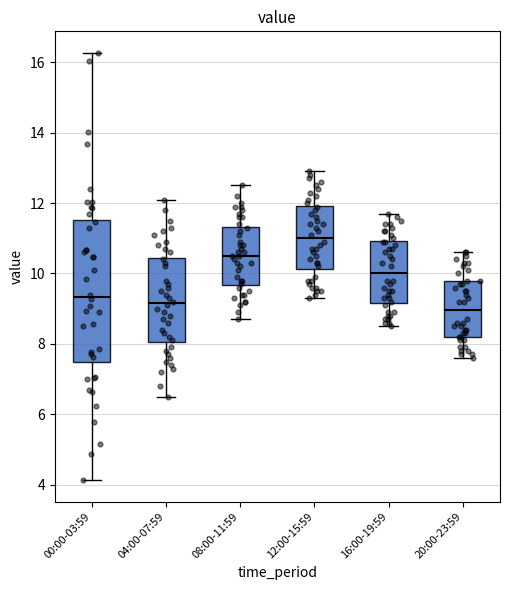

Where does the median line of the box for 16:00-19:59 sit on the y-axis? The values are not printed on the chart, so give them approximately, as read against the axis.

10.0